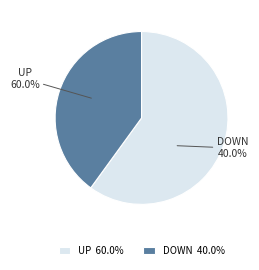

How many segments does this pie chart have?

2